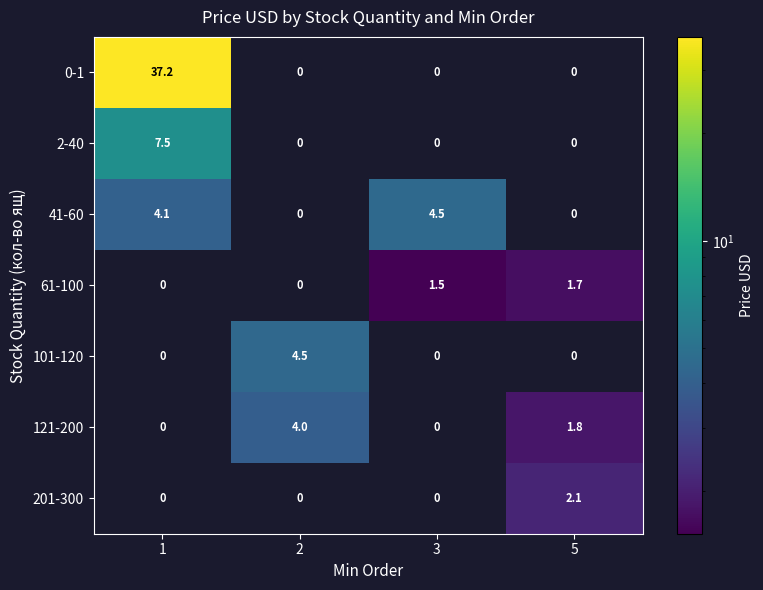

Which category has the highest value across all series?

1